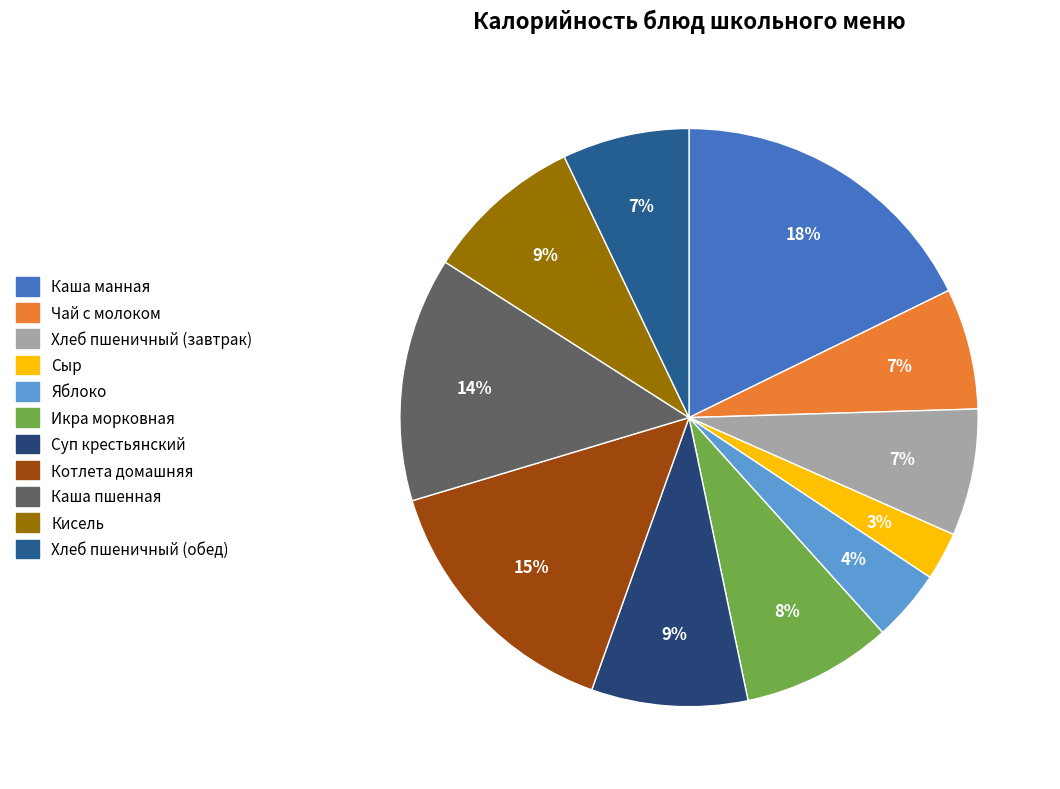

To the nearest percent, what is the difference between the largest and smallest slice percentages?

15%